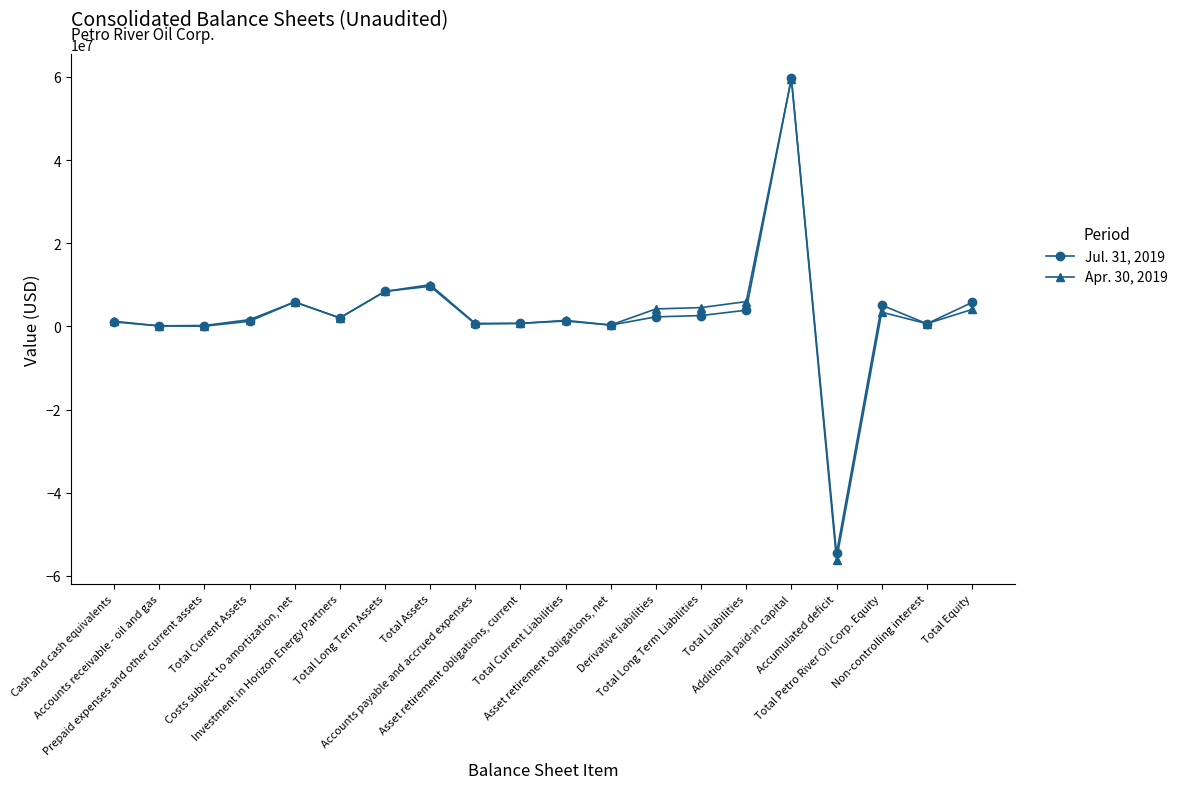

What is the average value of the Apr. 30, 2019 series?

2944385